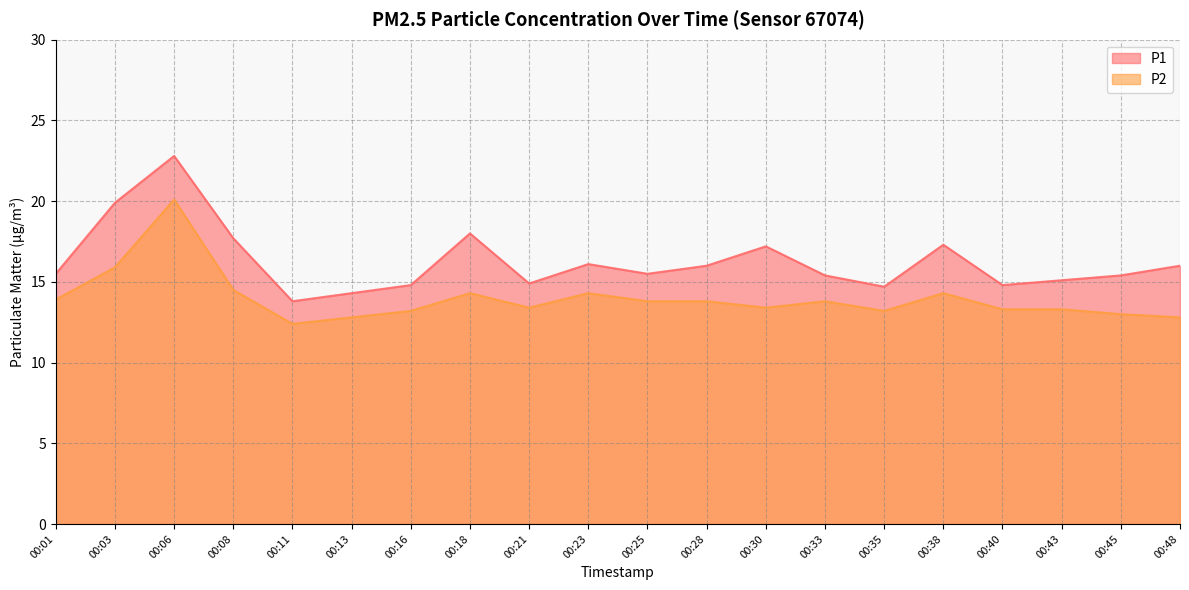

How many lines are shown in the chart?

2